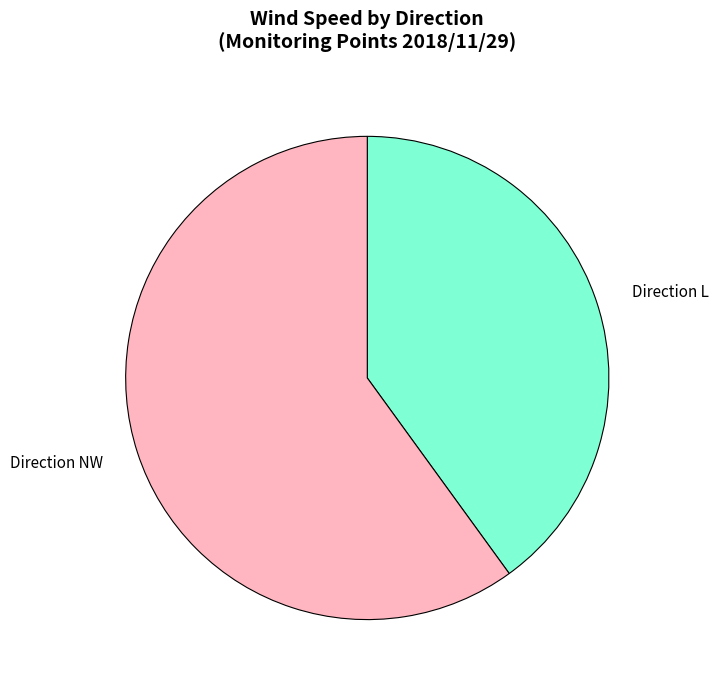

How many slices are in this pie chart?

2